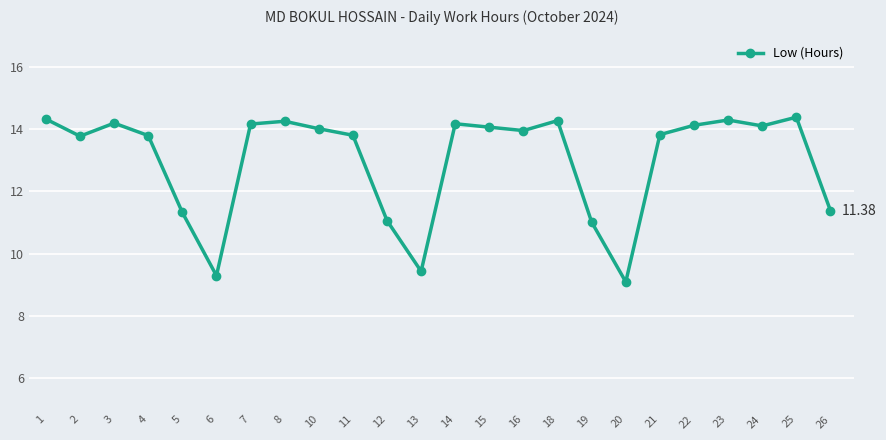

Which has a higher value, 21 or 25?

25